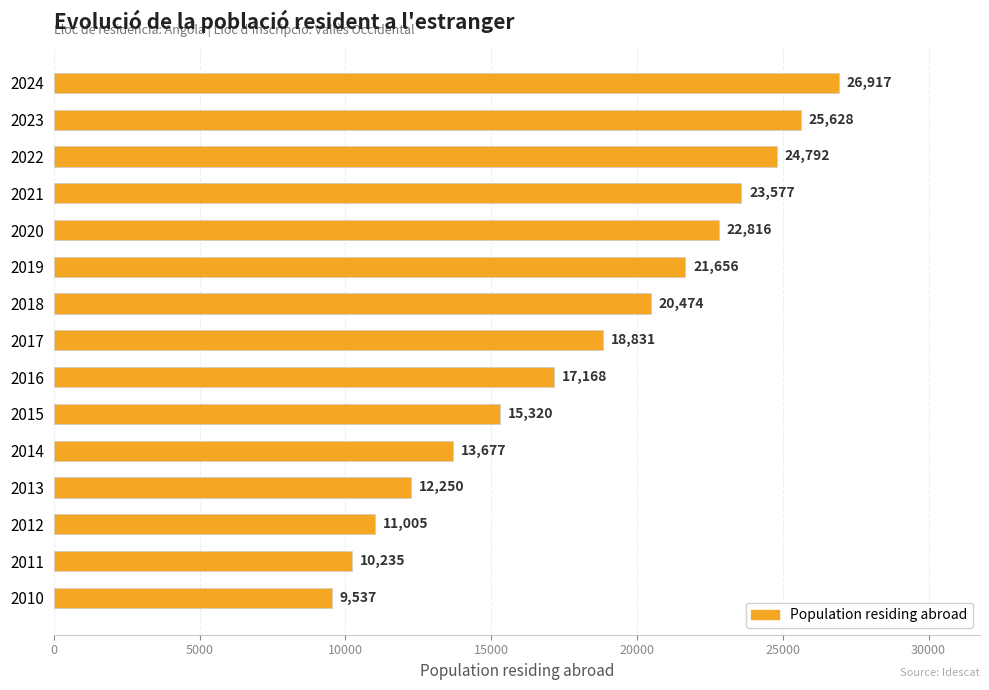

Reading bottom to top, what are all the values shown in this chart?

2010=9537	2011=10235	2012=11005	2013=12250	2014=13677	2015=15320	2016=17168	2017=18831	2018=20474	2019=21656	2020=22816	2021=23577	2022=24792	2023=25628	2024=26917